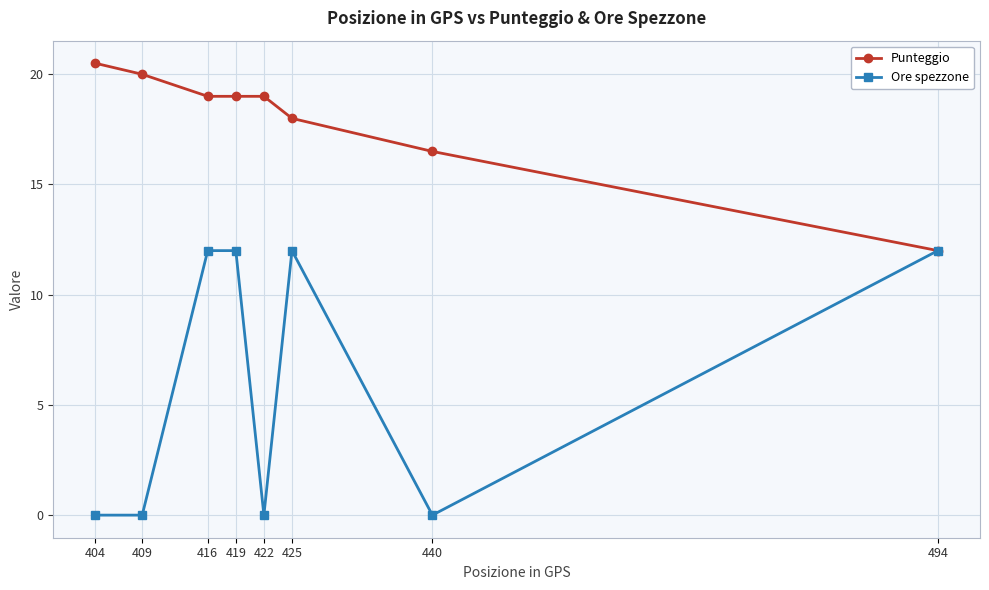

What is the total value across all series at 419?

31.0